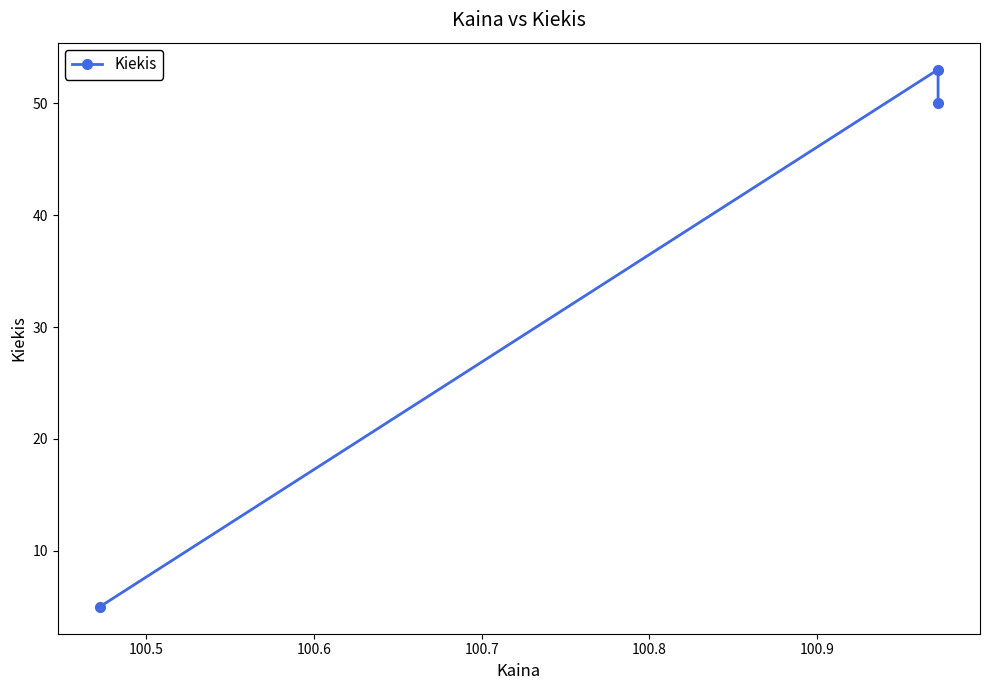

What is the value of the 2nd point from the left?

53